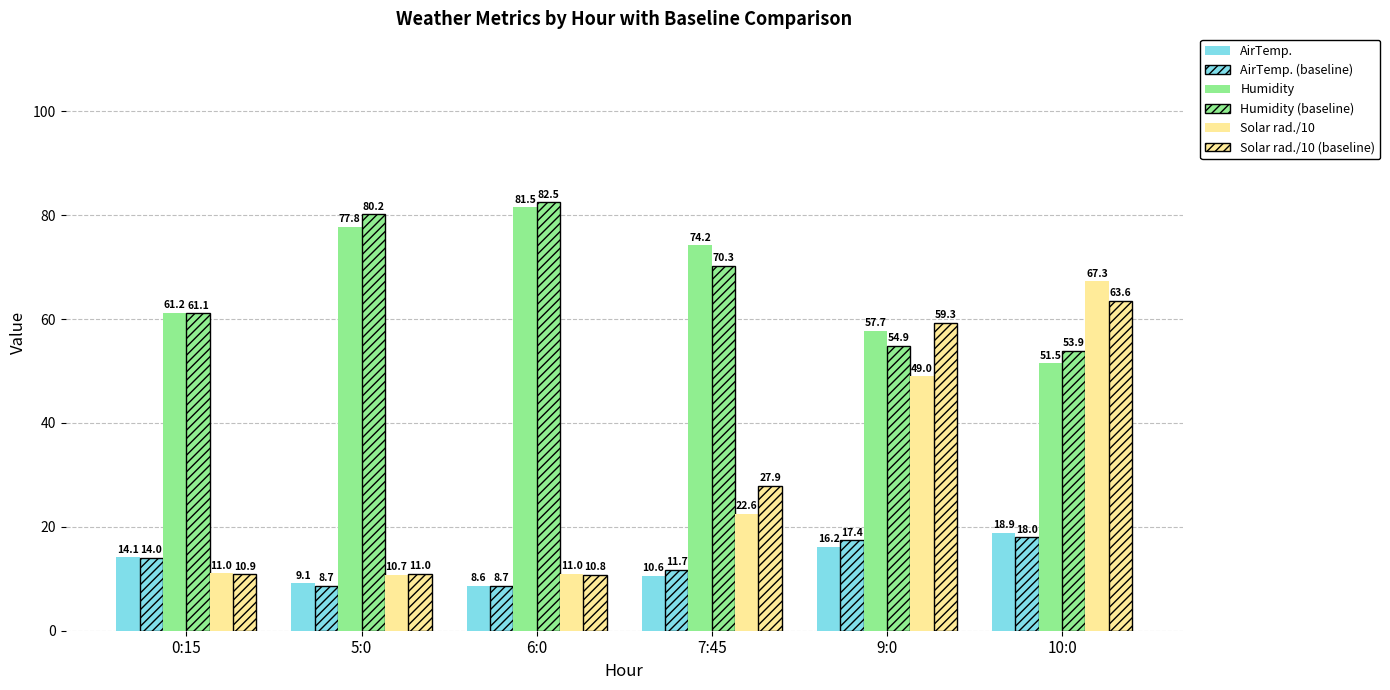

What is the label of the 3rd bar from the right?

7:45